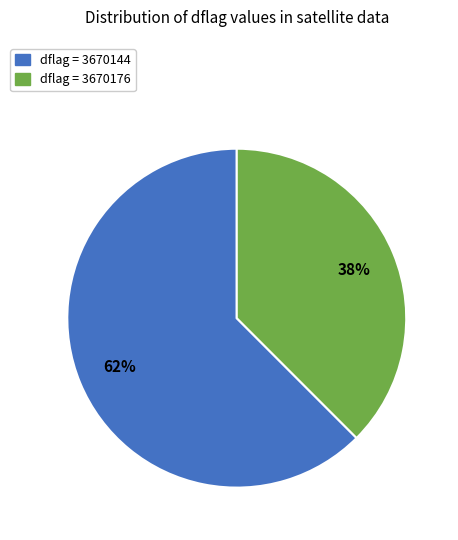

The dflag = 3670176 slice represents 38% of the pie. True or false?

True